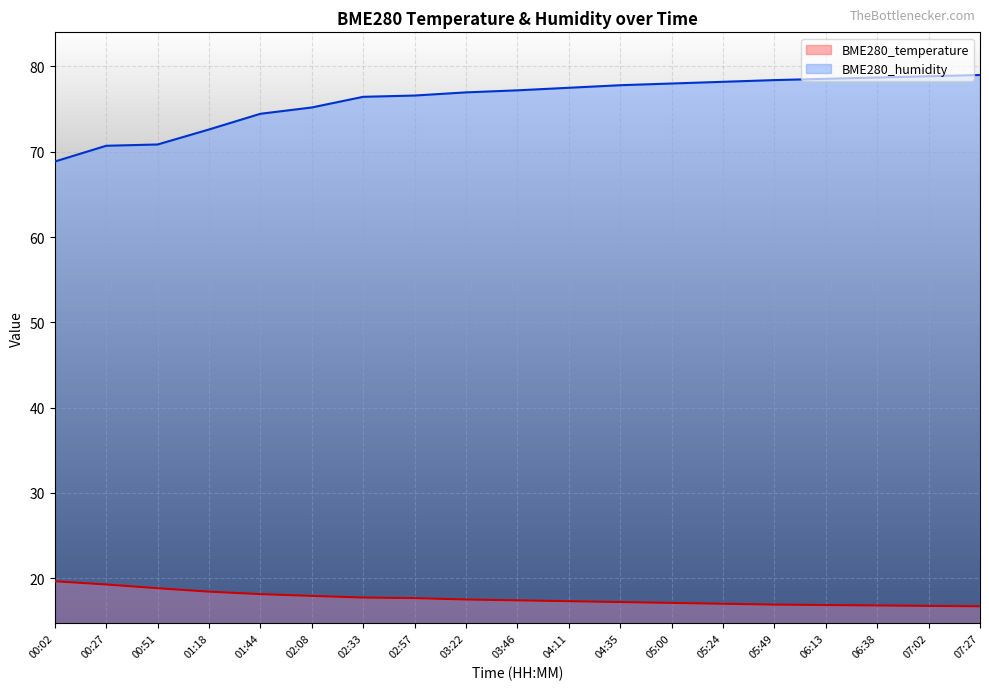

Where does the BME280_temperature series first go above 17?

00:02